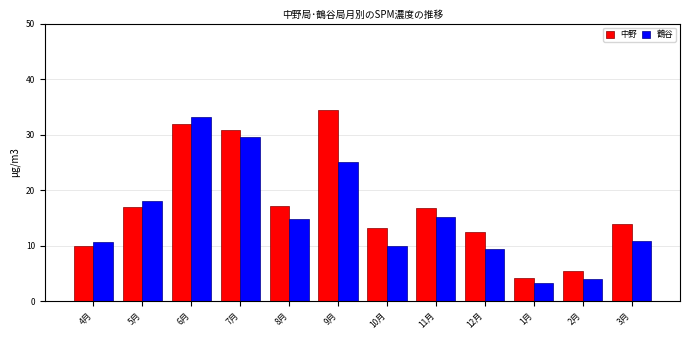

What is the sum of all 中野 values?

207.7